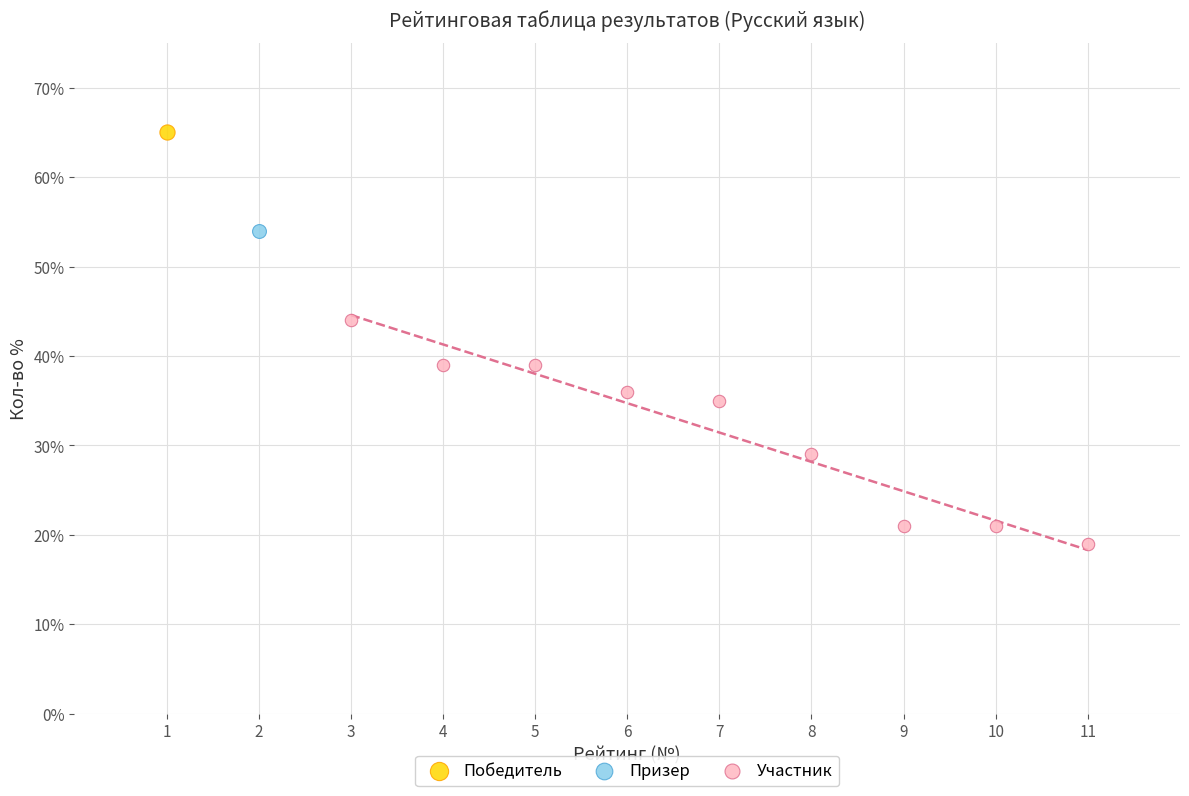

What are all the series names shown in the legend?

Победитель, Призер, Участник